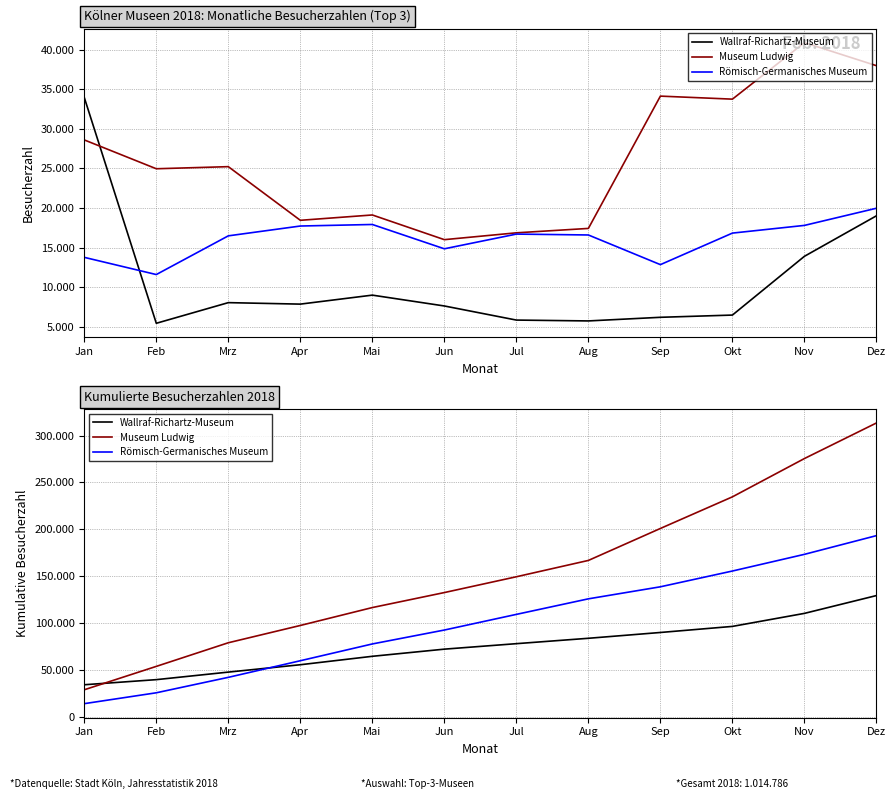

Rank the series by their average value, from lowest to highest.

Wallraf-Richartz-Museum, Römisch-Germanisches Museum, Museum Ludwig